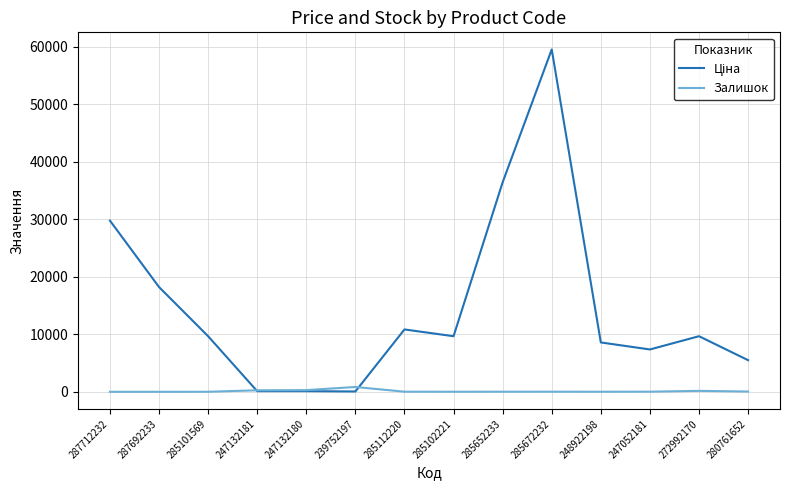

At which category is the sum across all series the highest?

285672232